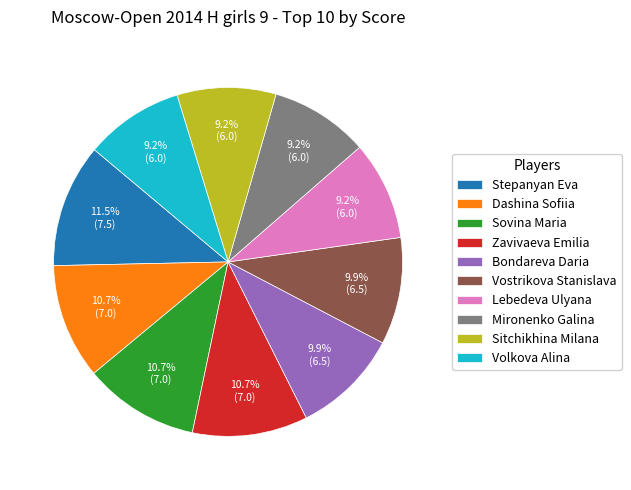

True or false: Dashina Sofiia accounts for 4% of the total.

False